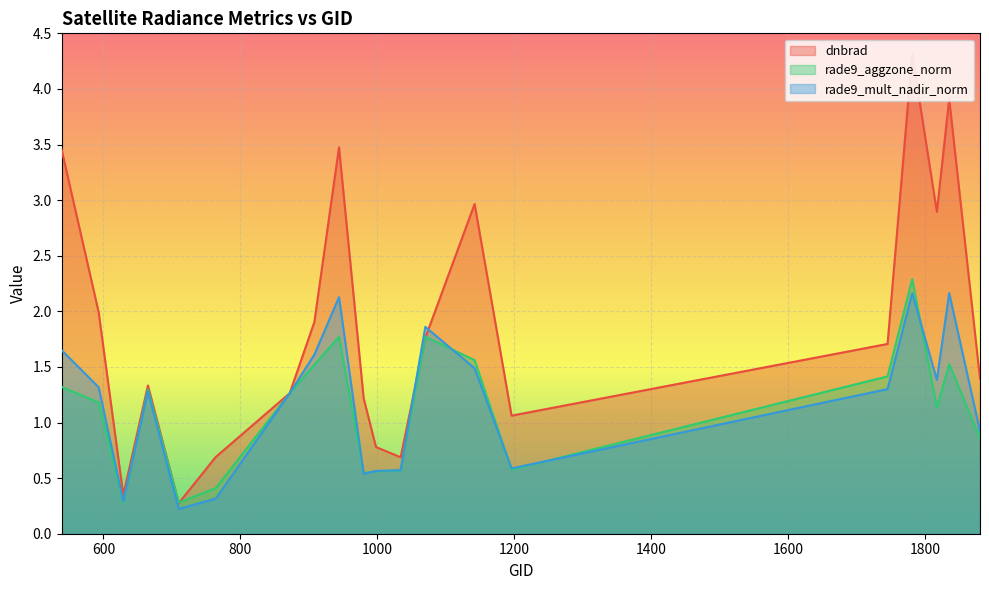

The value of rade9_aggzone_norm at 908 is 1.5. True or false?

True